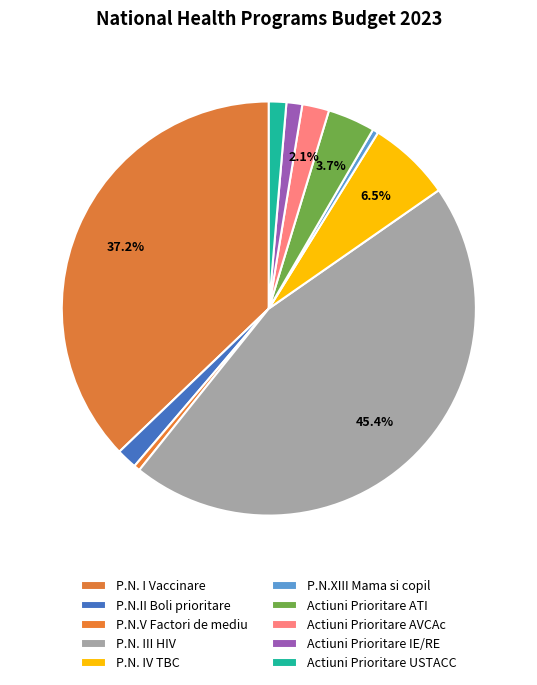

Rank the categories by value from lowest to highest.

P.N.XIII Mama si copil, P.N.V Factori de mediu, Actiuni Prioritare IE/RE, Actiuni Prioritare USTACC, P.N.II Boli prioritare, Actiuni Prioritare AVCAc, Actiuni Prioritare ATI, P.N. IV TBC, P.N. I Vaccinare, P.N. III HIV